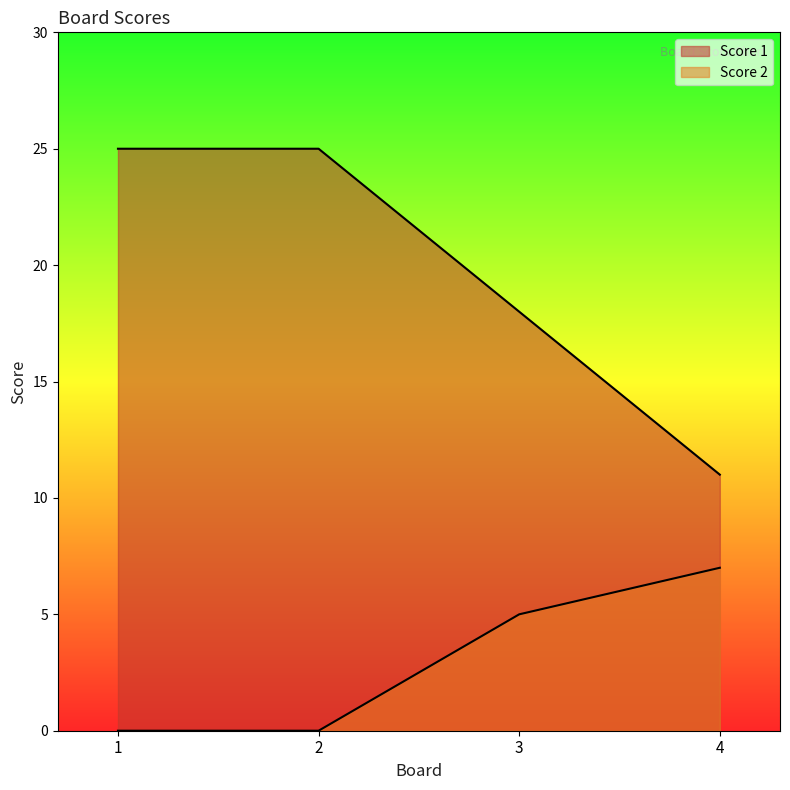

At 1, list the series in order from largest to smallest.

Score 1, Score 2